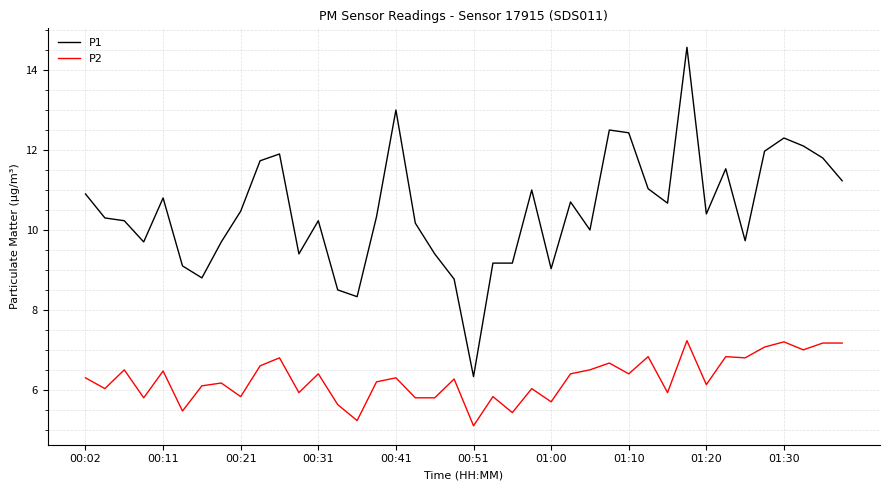

Rank the series by their maximum value, from highest to lowest.

P1, P2